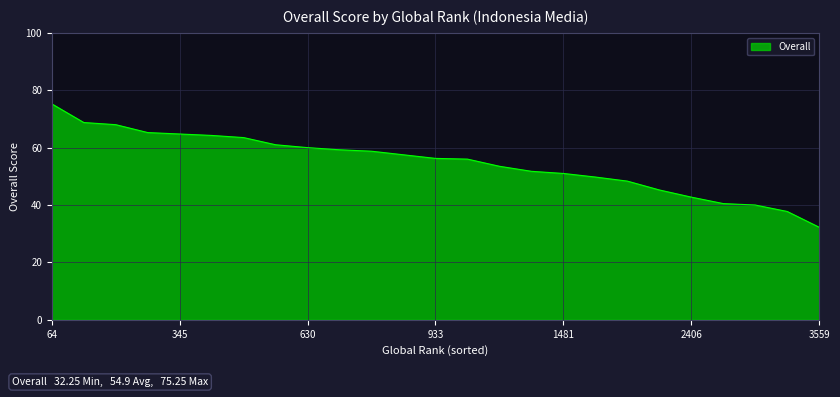

What is the difference between the maximum and minimum values?

43.0